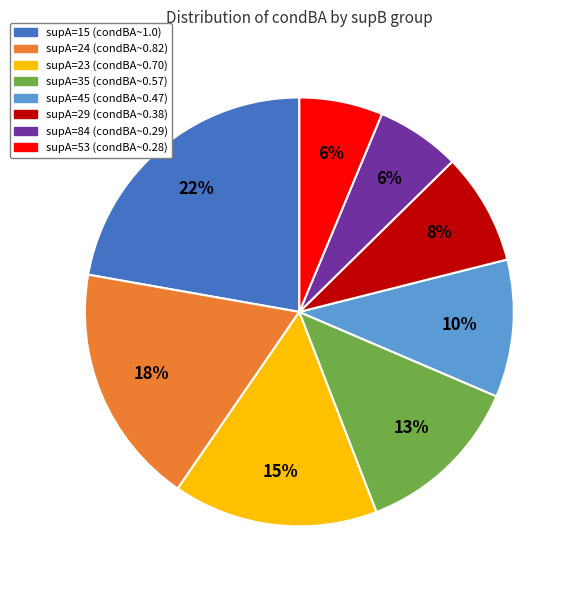

To the nearest percent, what is the average slice percentage?

12%